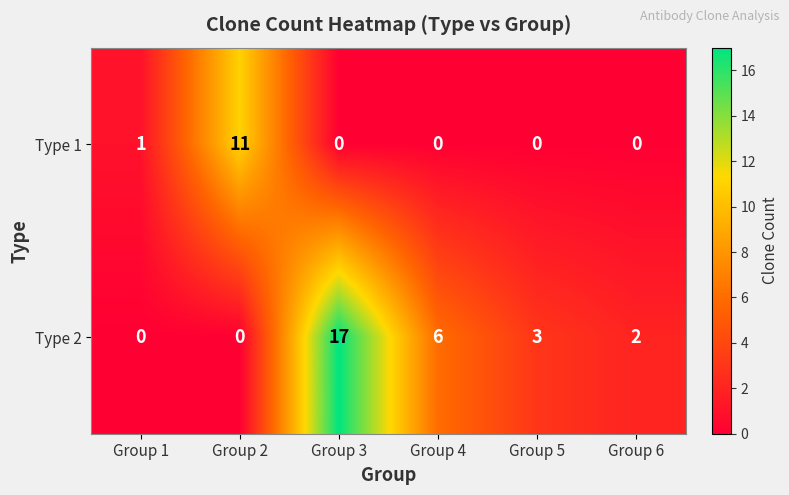

Between Group 5 and Group 6, which series saw the biggest shift?

Type 2